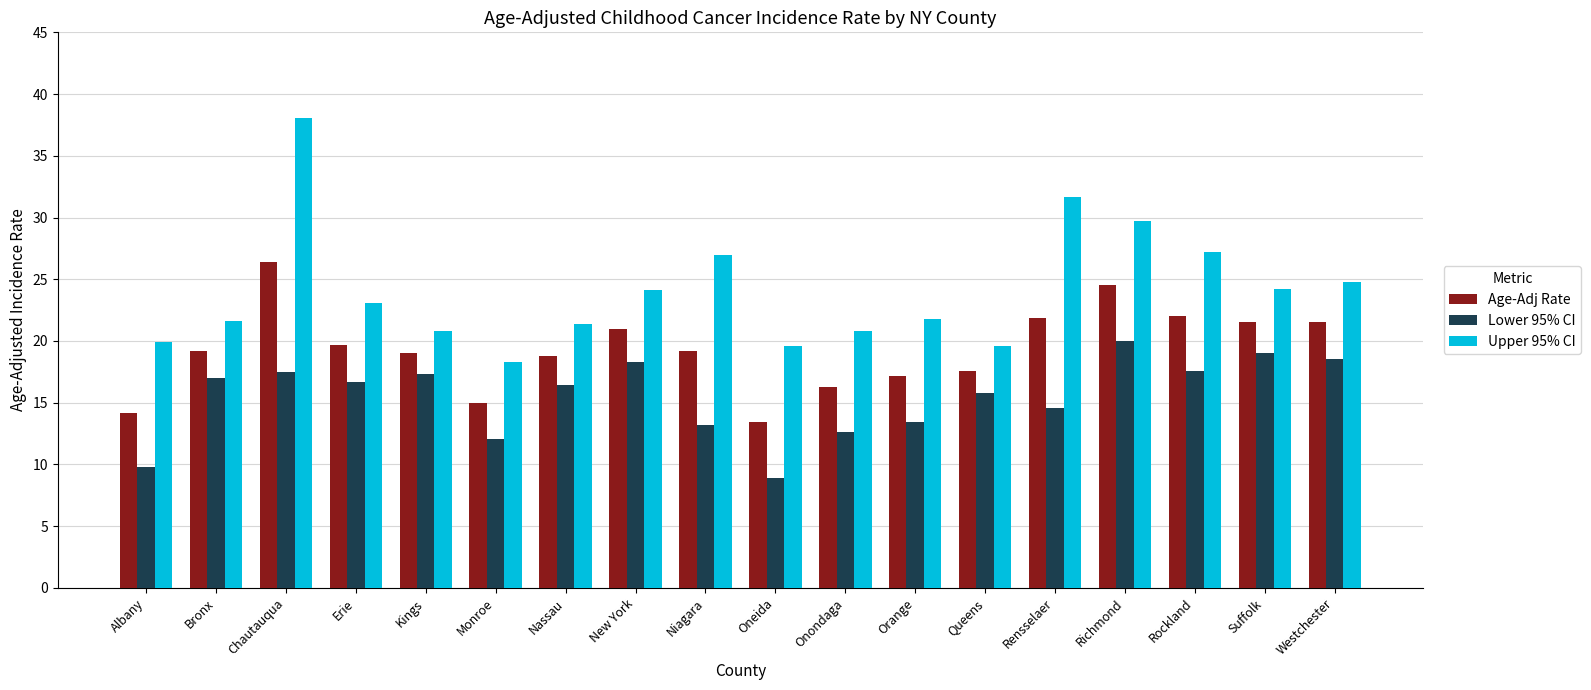

What is the difference between the second highest and second lowest values in the Lower 95% CI series?

9.2